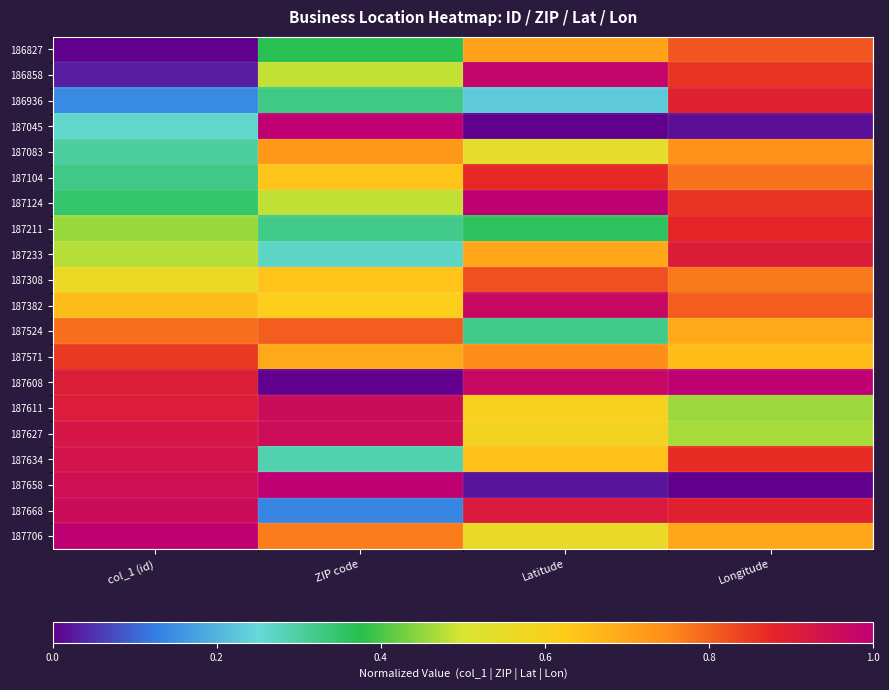

At which category does the chart reach its minimum across all series?

col_1 (id)